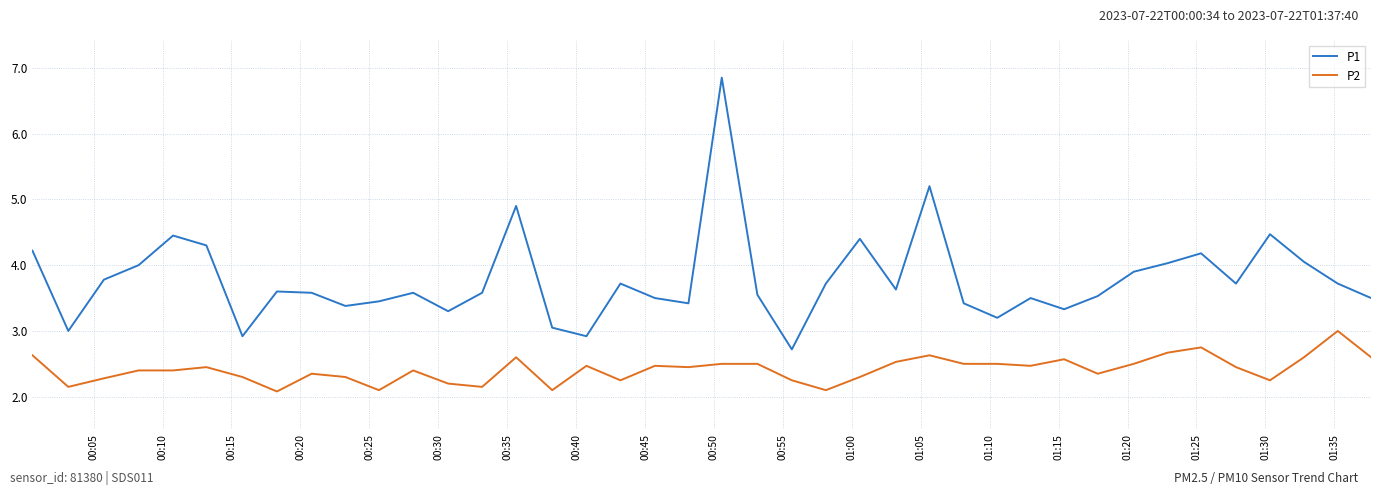

Is this an area chart (filled region under the line)?

No